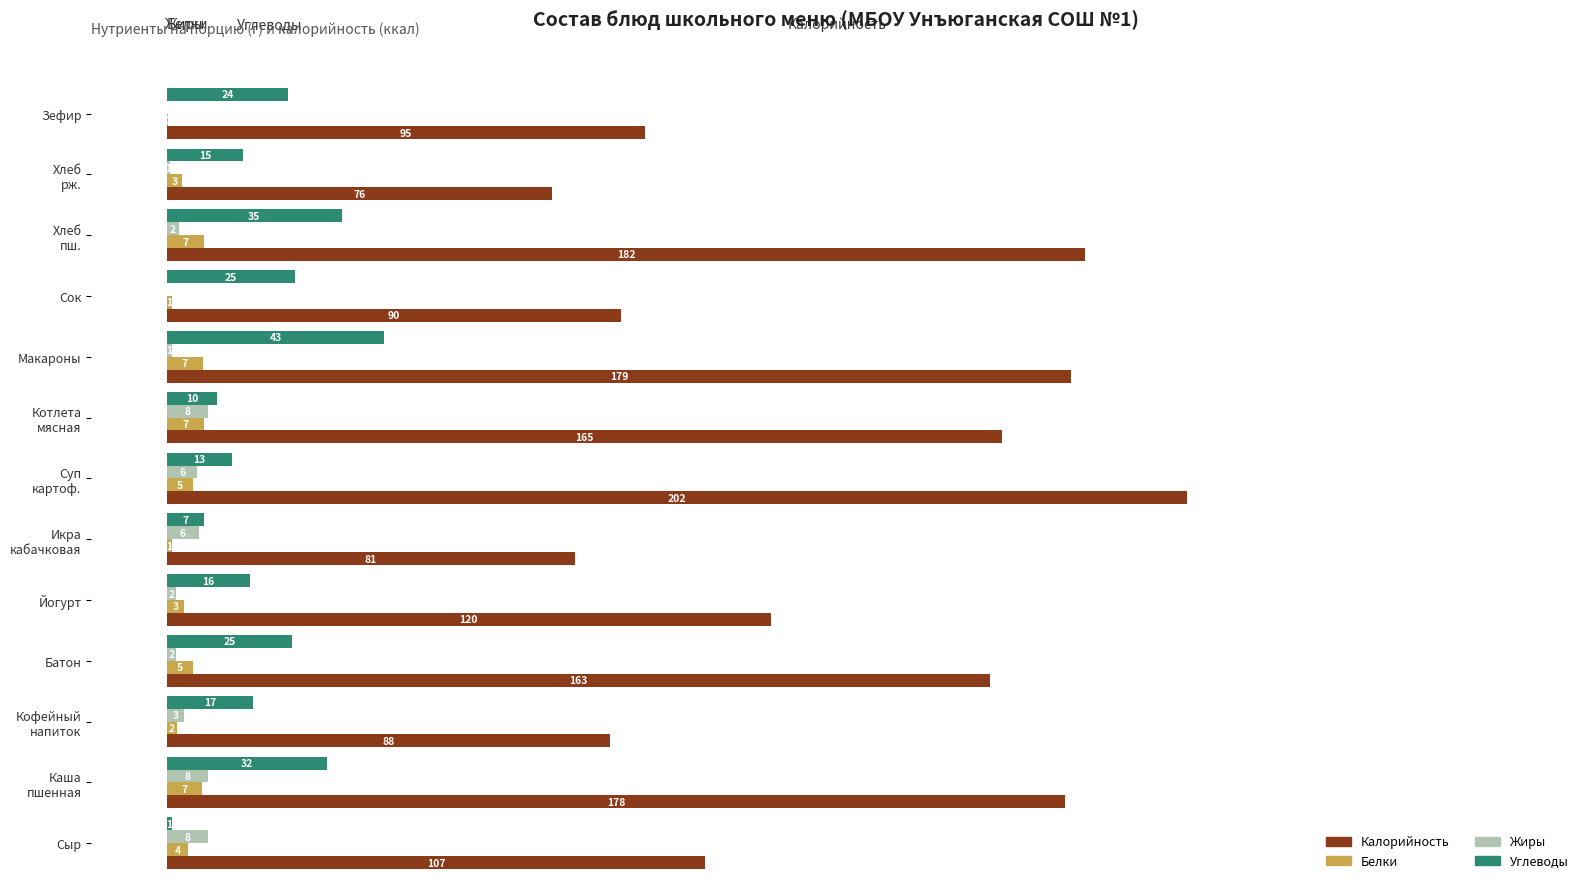

At which category is the sum across all series the highest?

Макароны